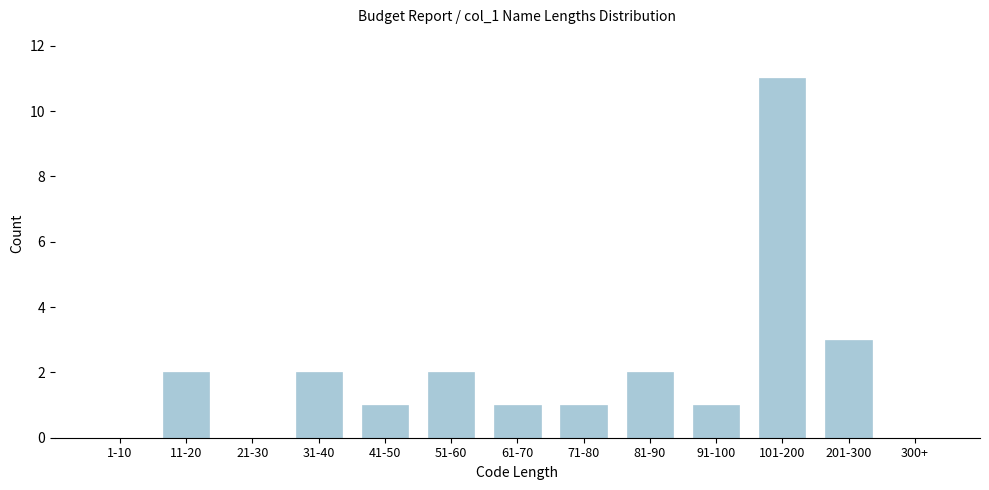

Reading left to right, list all the values displayed in this chart.

1-10=0	11-20=2	21-30=0	31-40=2	41-50=1	51-60=2	61-70=1	71-80=1	81-90=2	91-100=1	101-200=11	201-300=3	300+=0